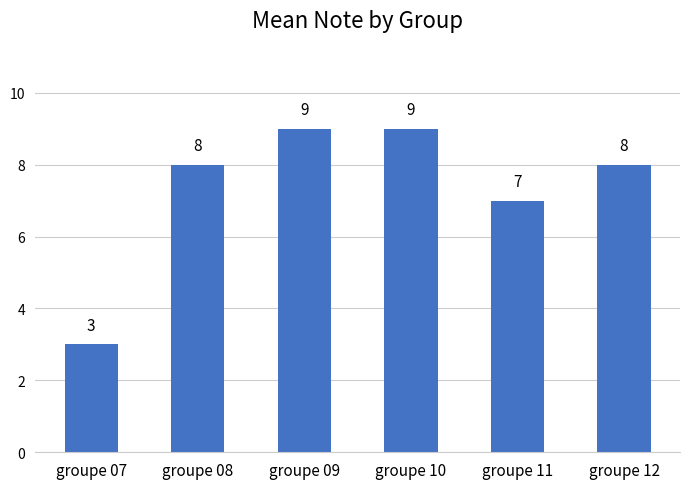

Reading right to left, extract all data points from this chart.

groupe 12=8	groupe 11=7	groupe 10=9	groupe 09=9	groupe 08=8	groupe 07=3